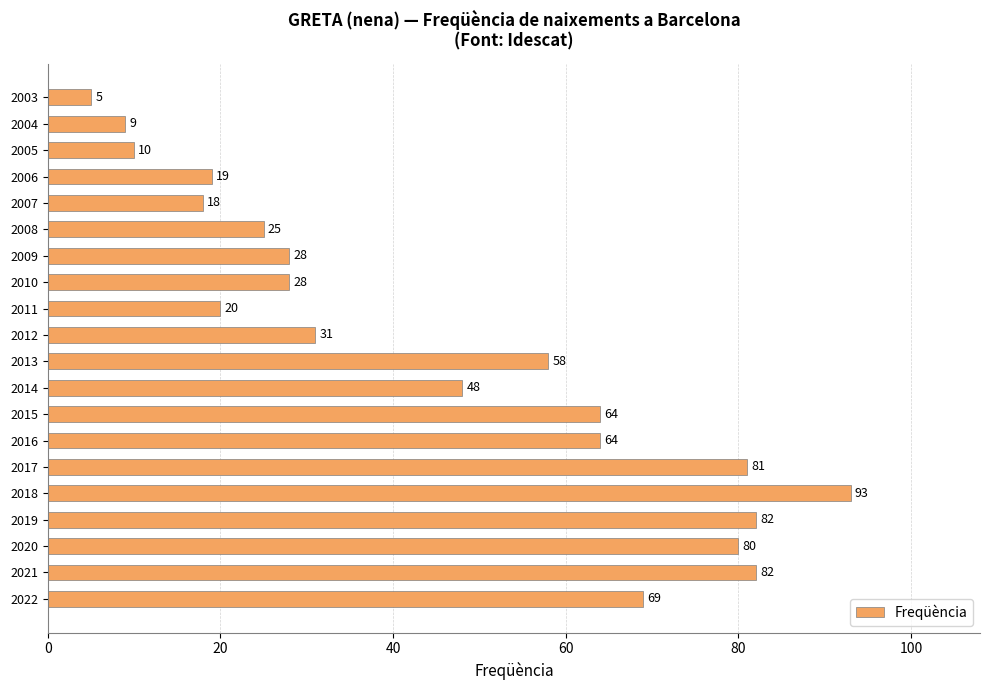

Which label corresponds to the largest value in the chart?

2018